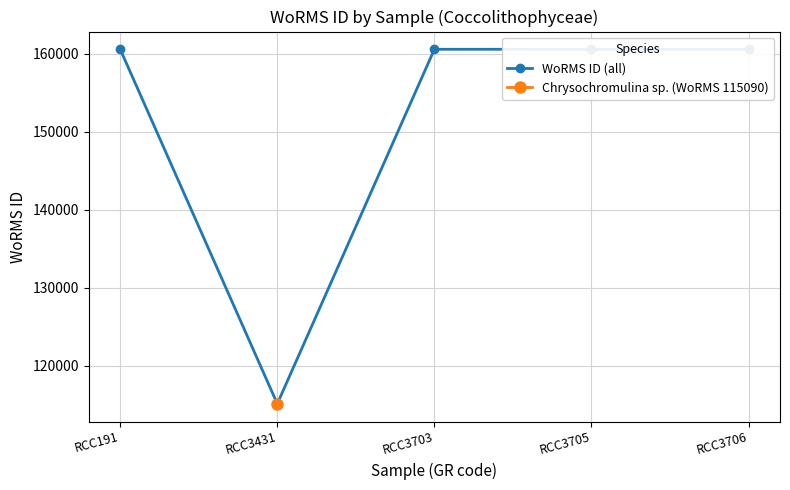

Which category has the lowest value across all series?

RCC3431